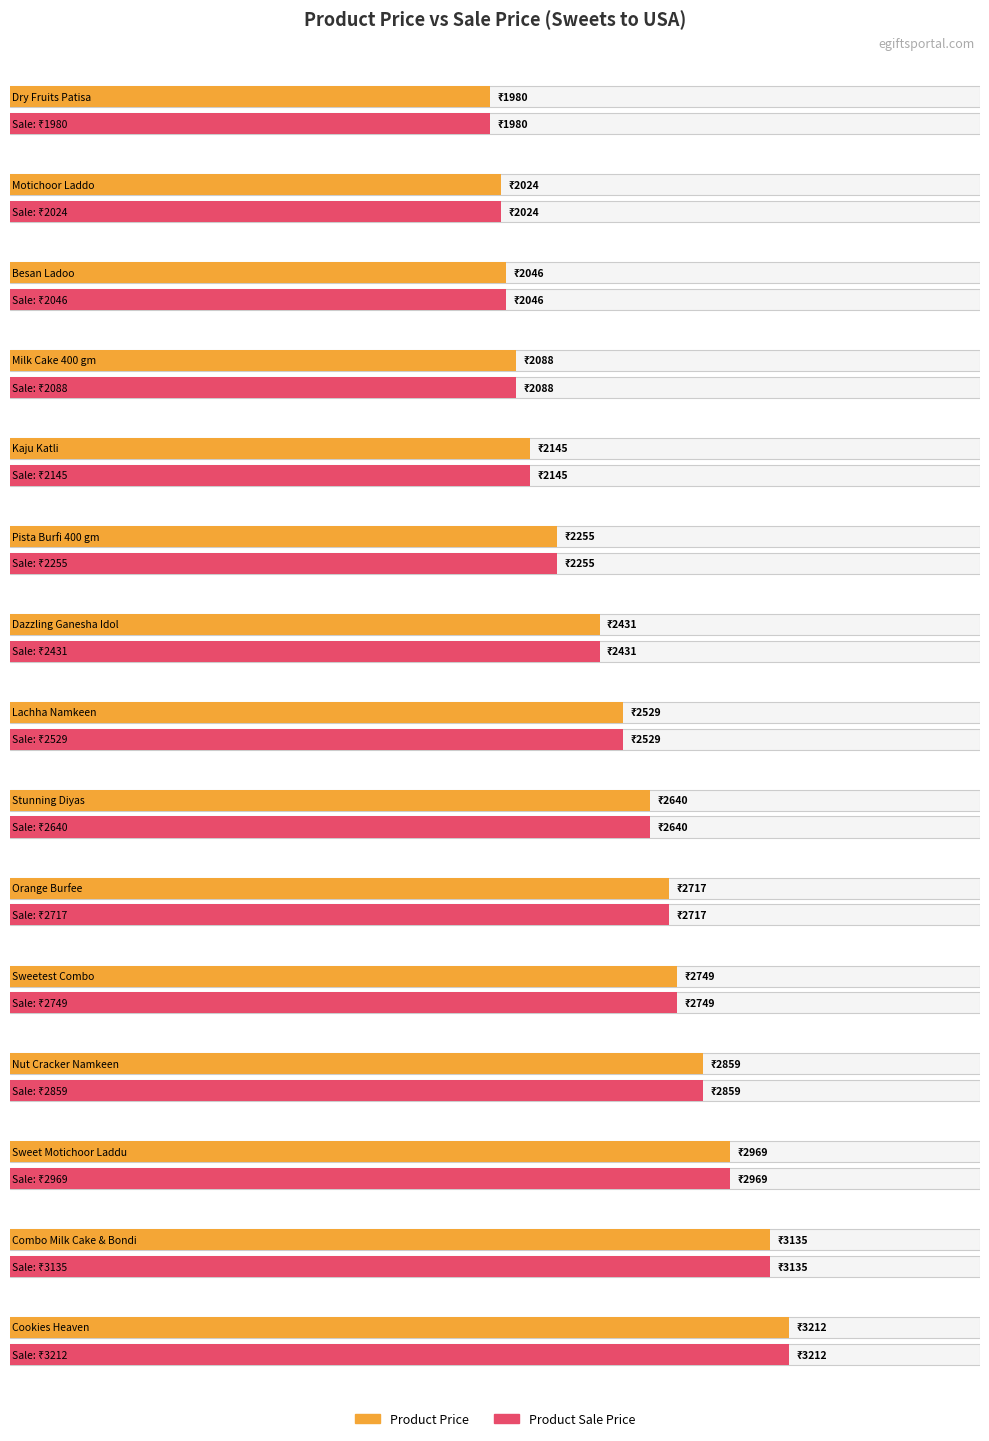

True or false: Product Vendor Price has a value of 513 at Besan Ladoo.

False